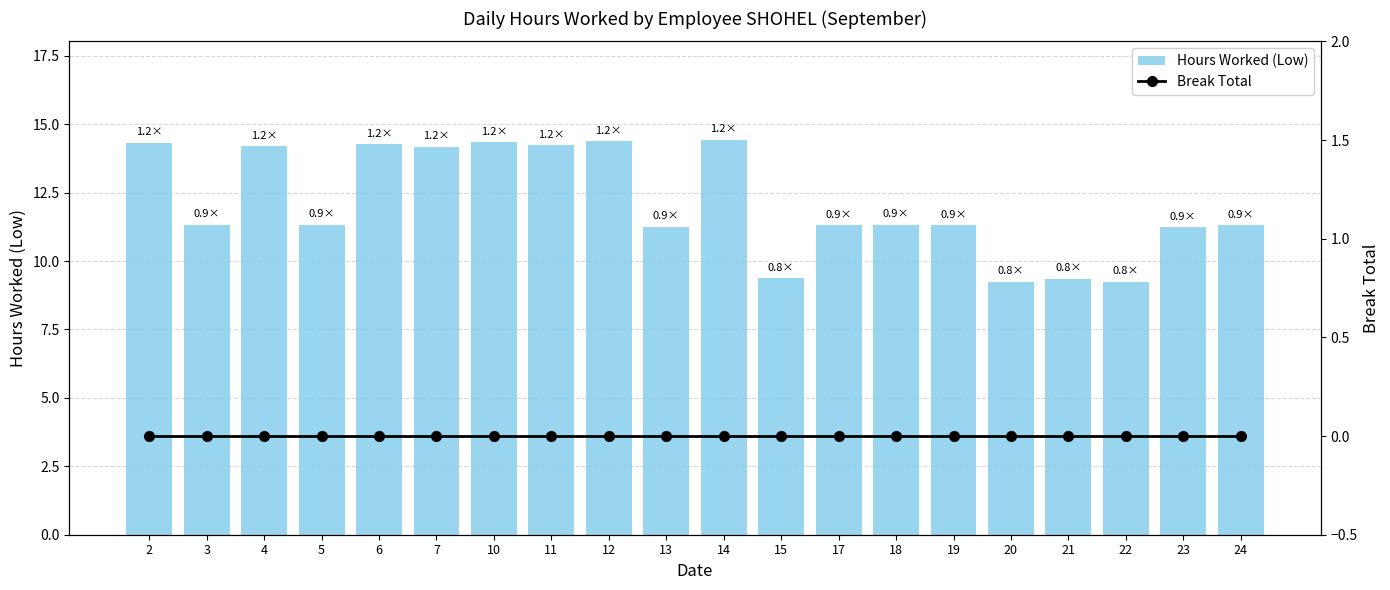

Is the value of Break Total at 4 greater than the value of Hours Worked (Low) at 13?

No